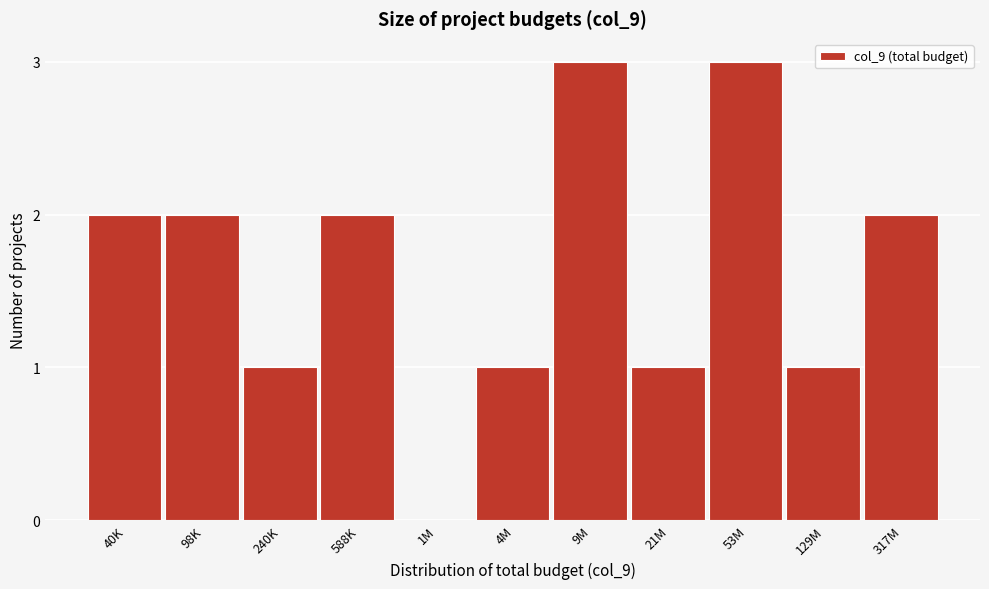

Reading left to right, list all the values displayed in this chart.

40K=2	98K=2	240K=1	588K=2	1M=0	4M=1	9M=3	21M=1	53M=3	129M=1	317M=2